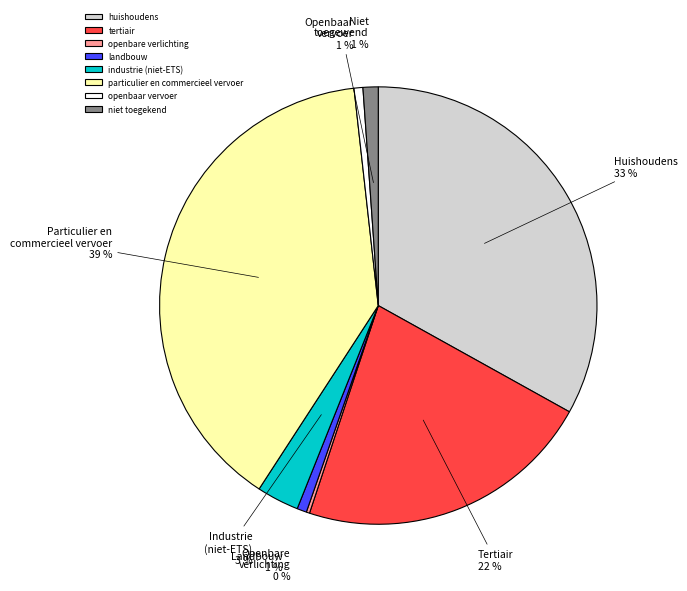

To the nearest percent, what is the combined percentage of tertiair and industrie (niet-ETS)?

25%